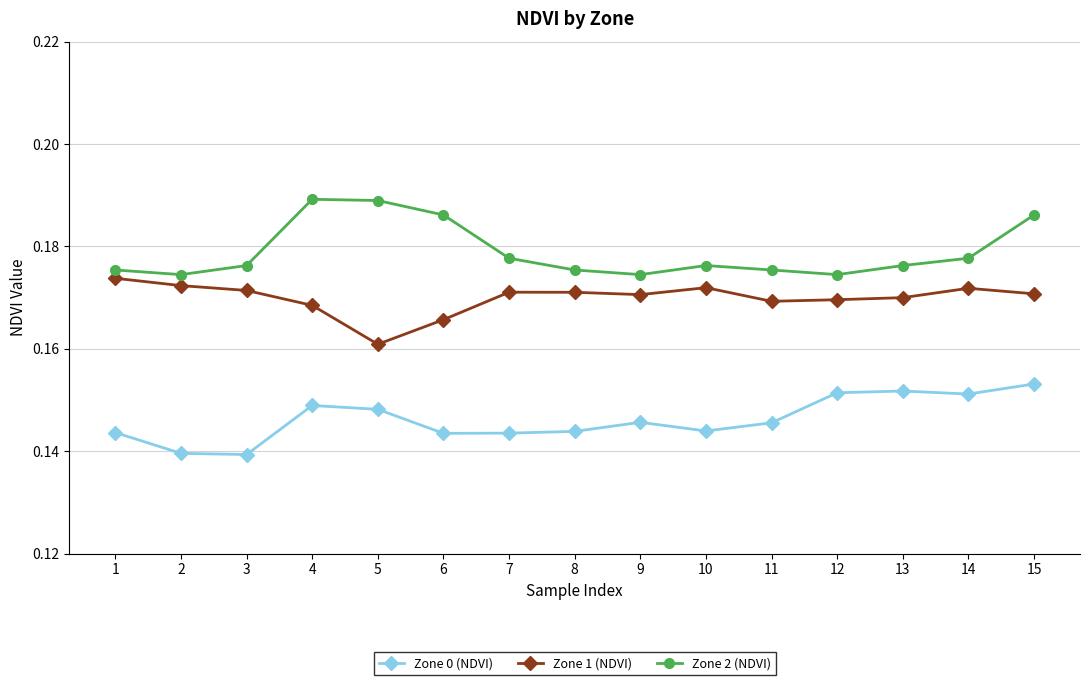

At how many categories does at least one series exceed 0?

15